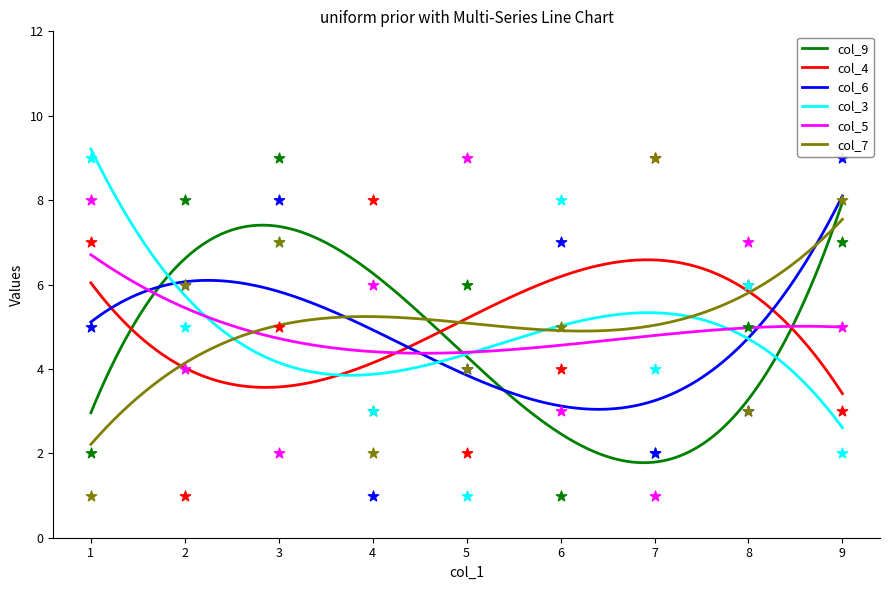

Which series contains the highest Y value?

col_9